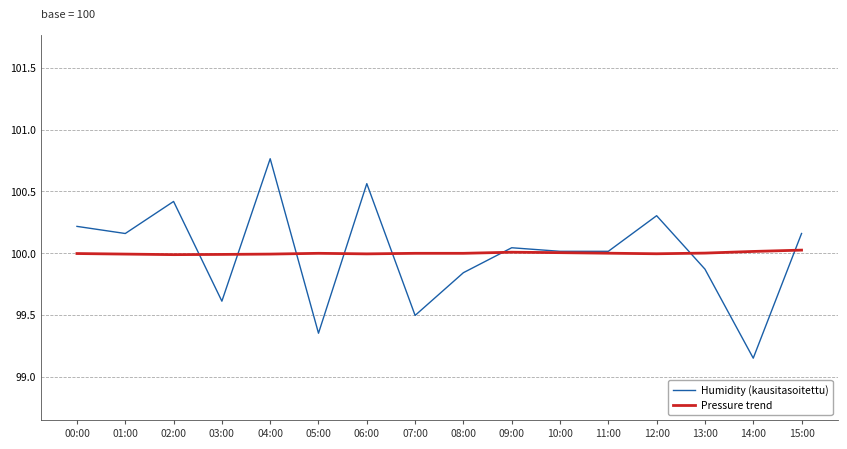

What position from the left is 02:00?

3